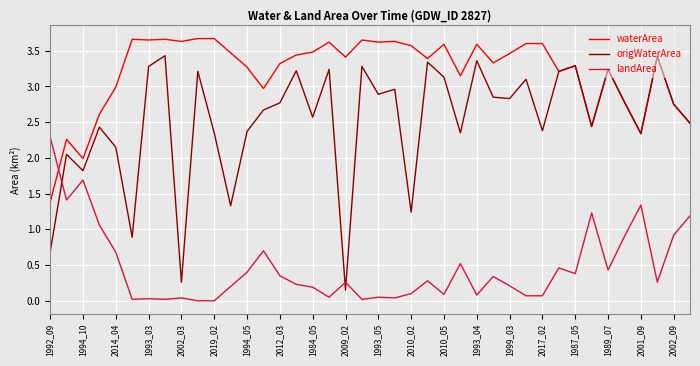

Which series ends up on top after the final intersection of waterArea and landArea?

waterArea